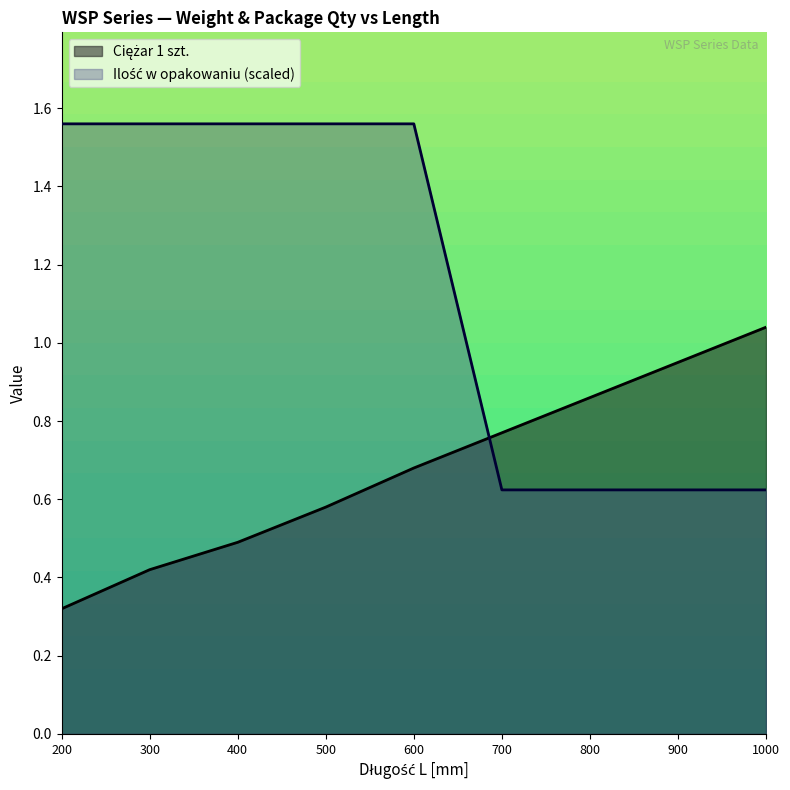

Count the Ilość w opakowaniu values in the range 0 to 1.

4